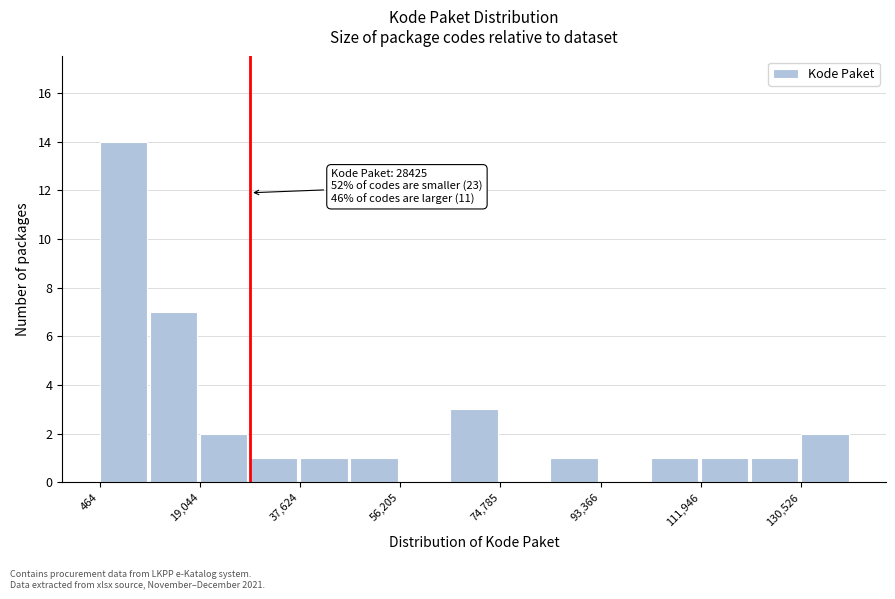

Over which range of the x-axis is the bar tallest?

0 to 10000